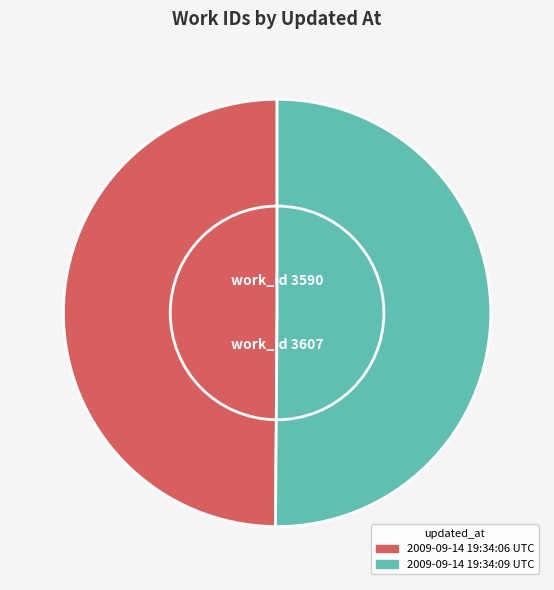

Rank the categories by value from lowest to highest.

2009-09-14 19:34:06 UTC, 2009-09-14 19:34:09 UTC